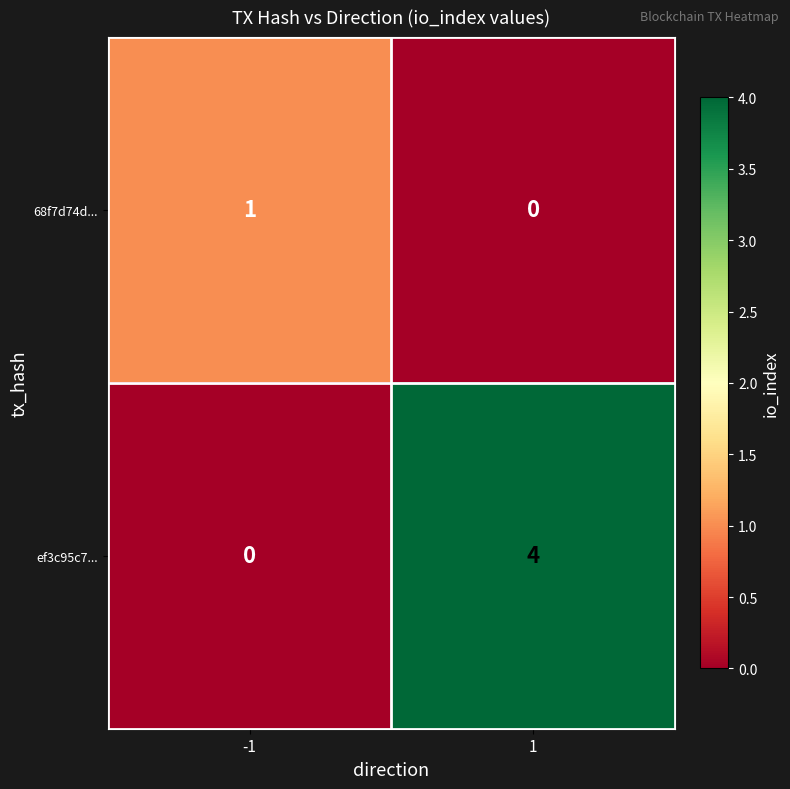

What is the spread (max minus min) of values at 1?

4